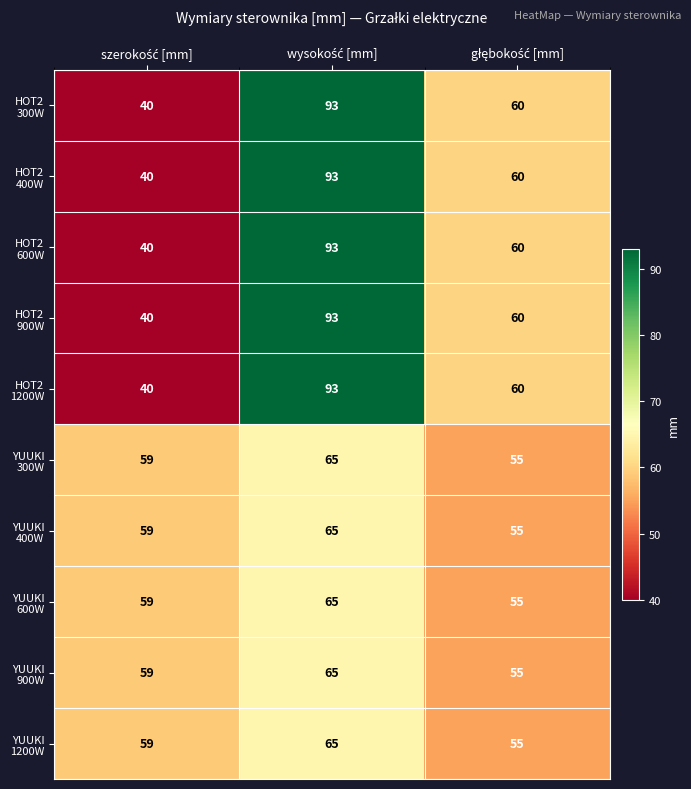

What is the smallest value displayed?

40